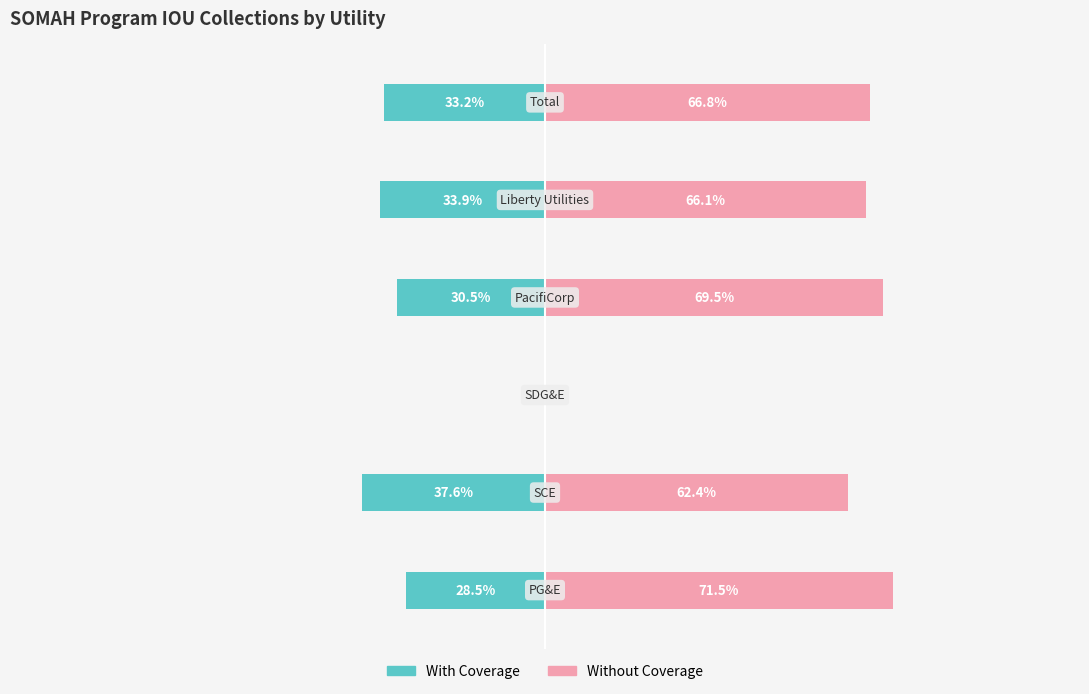

Is the value of Without Coverage at 5 greater than the value of With Coverage at 4?

Yes